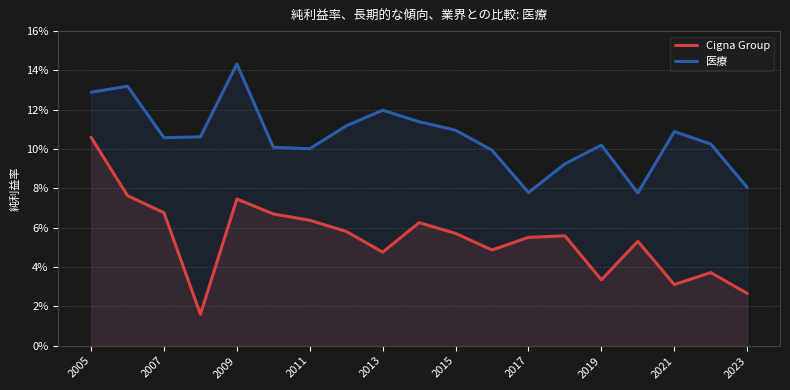

At how many categories does at least one series exceed 0?

19